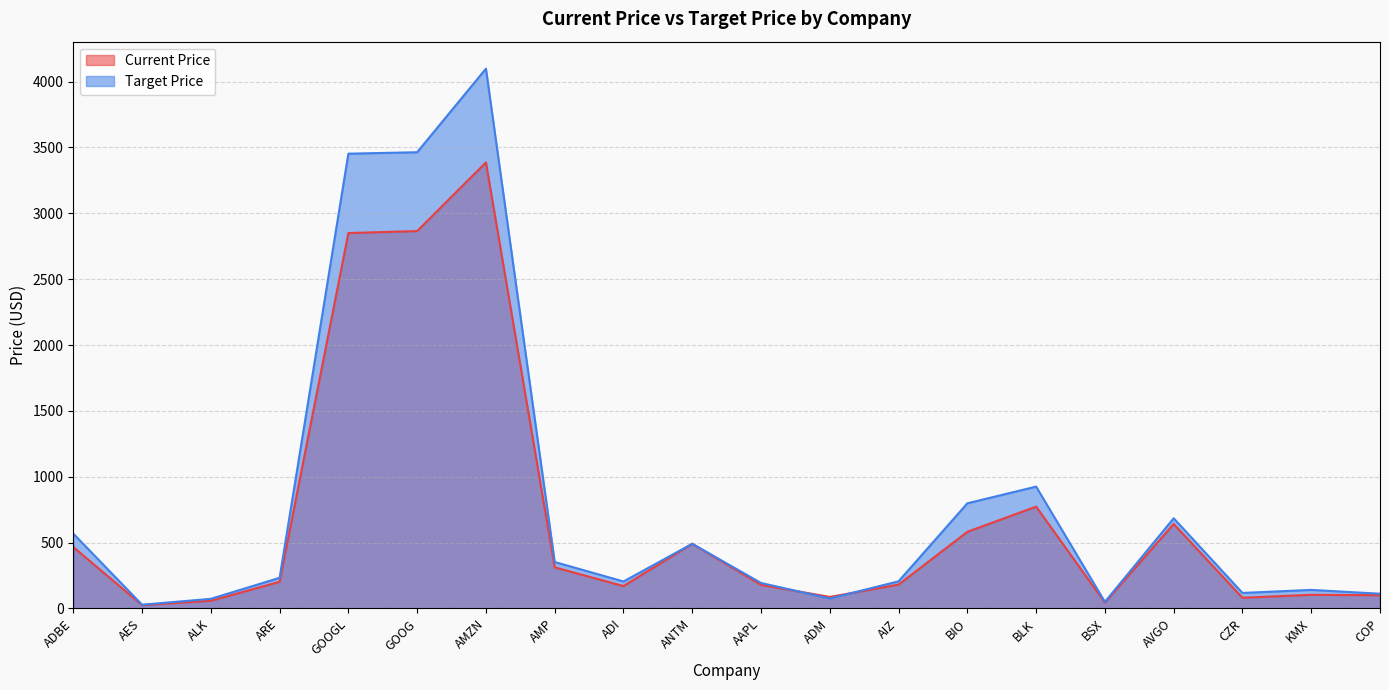

Between ADM and AES, which is larger?

ADM